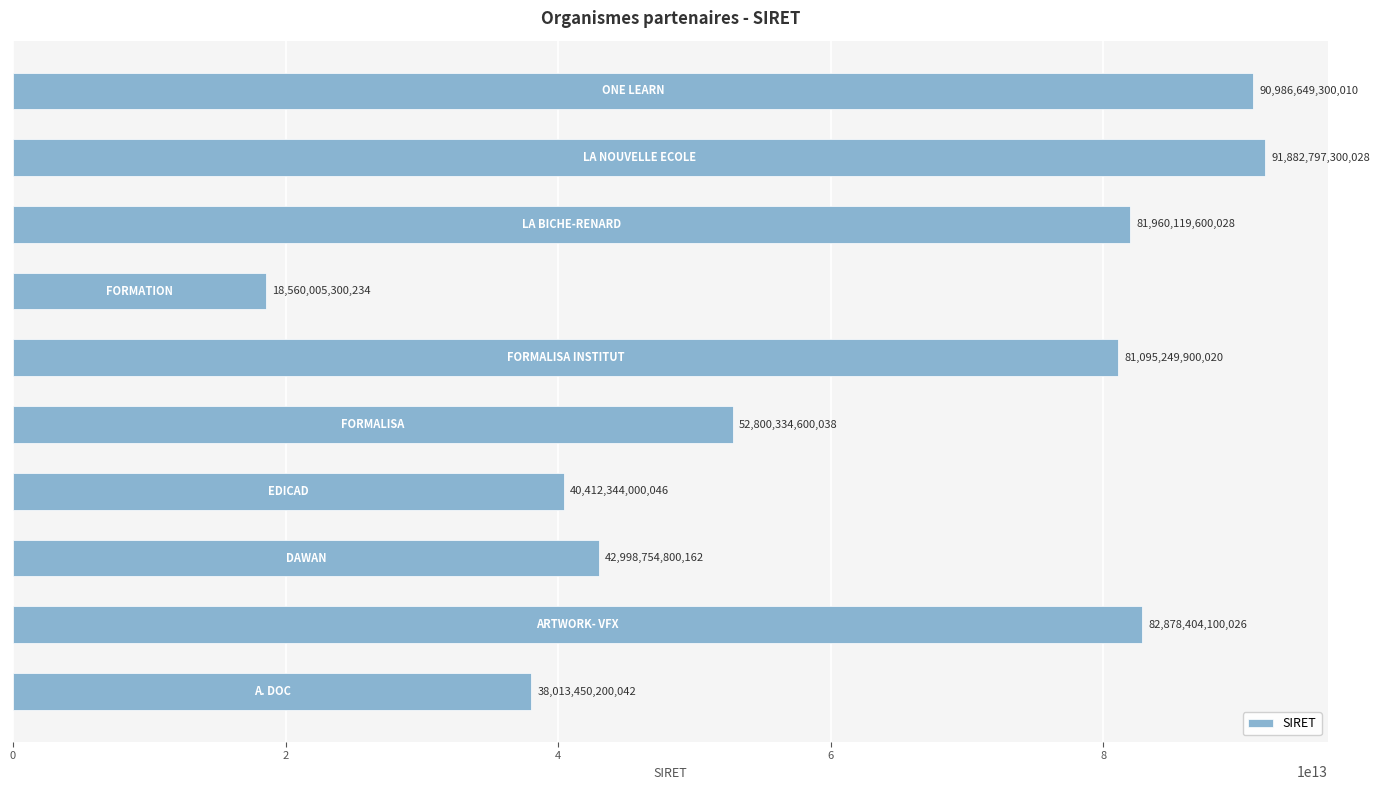

How many categories are shown in the chart?

10